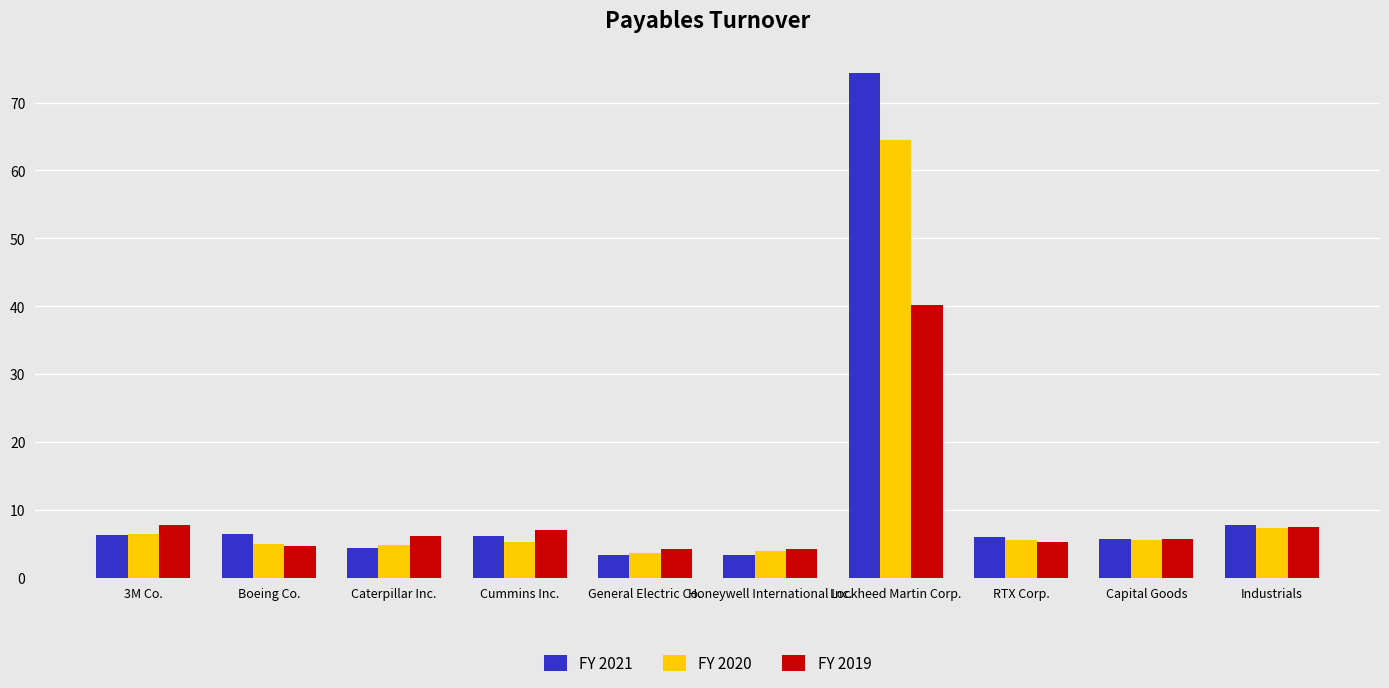

What is the maximum value shown in the chart?

74.3